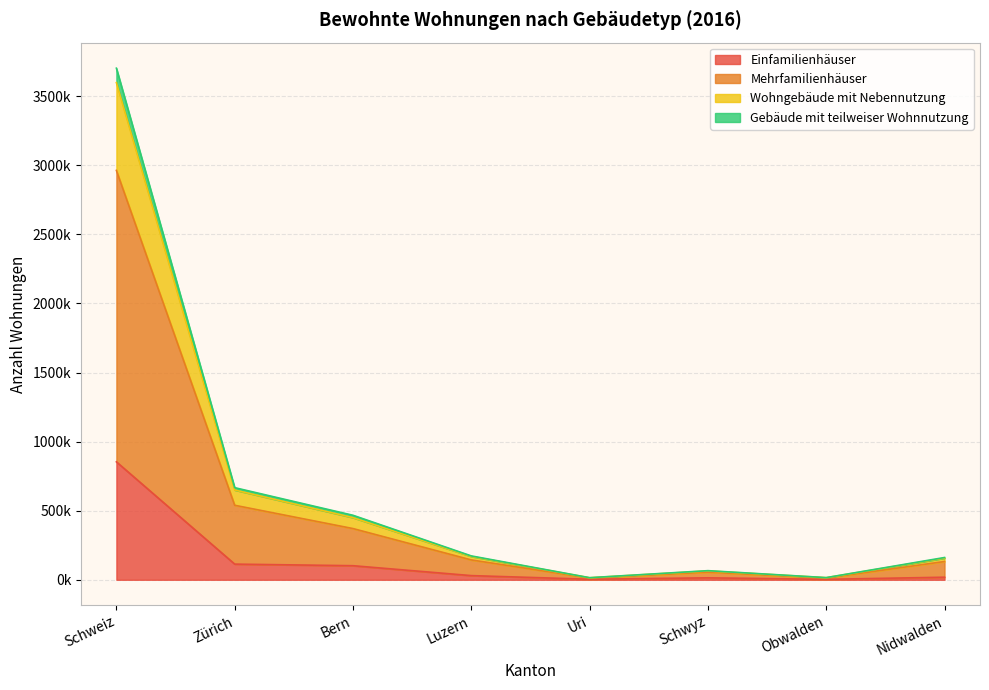

At how many categories does at least one series exceed 235418?

3